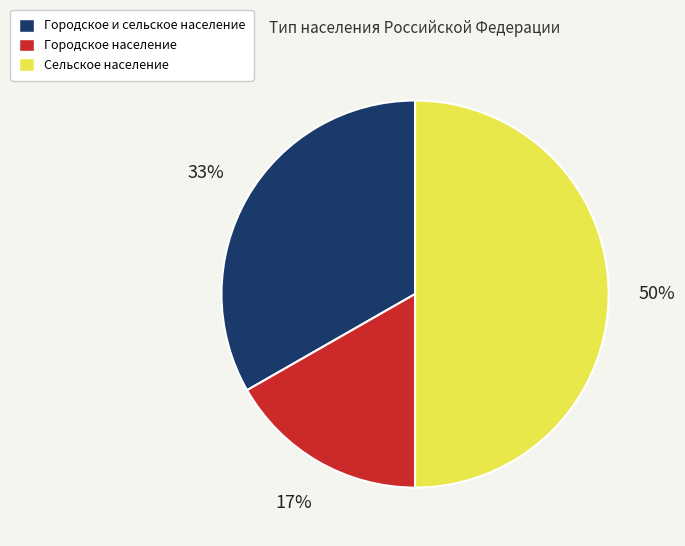

To the nearest percent, what is the difference between the largest and smallest slice percentages?

33%